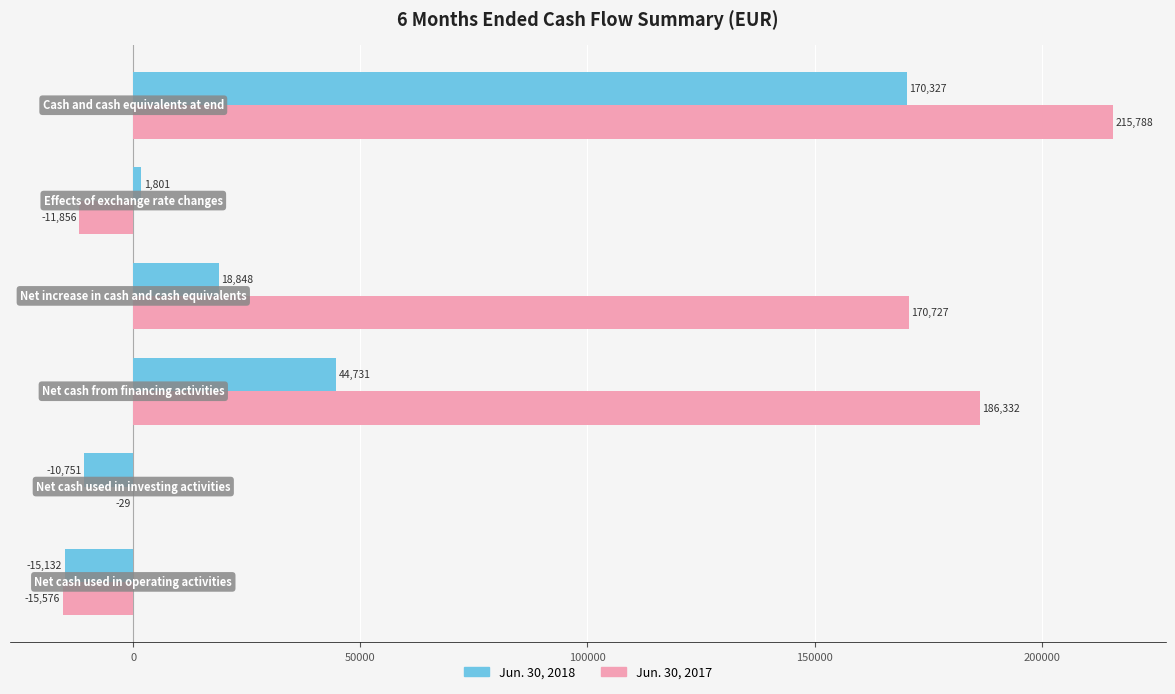

What is the greatest value displayed?

215788